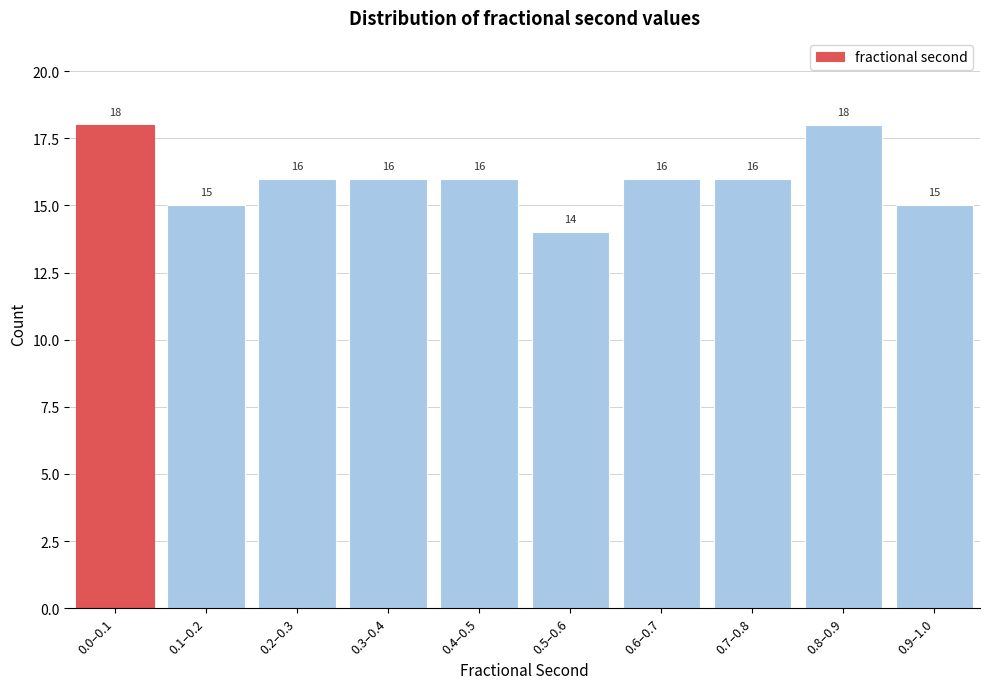

Reading left to right, what are all the values shown in this chart?

0.0–0.1=18	0.1–0.2=15	0.2–0.3=16	0.3–0.4=16	0.4–0.5=16	0.5–0.6=14	0.6–0.7=16	0.7–0.8=16	0.8–0.9=18	0.9–1.0=15